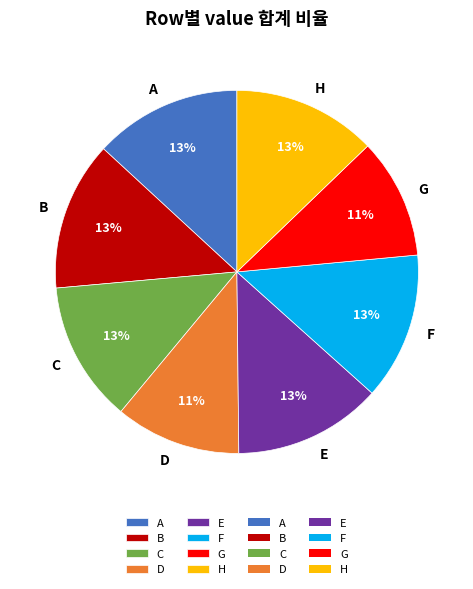

To the nearest percent, what is the combined percentage of D and G?

22%